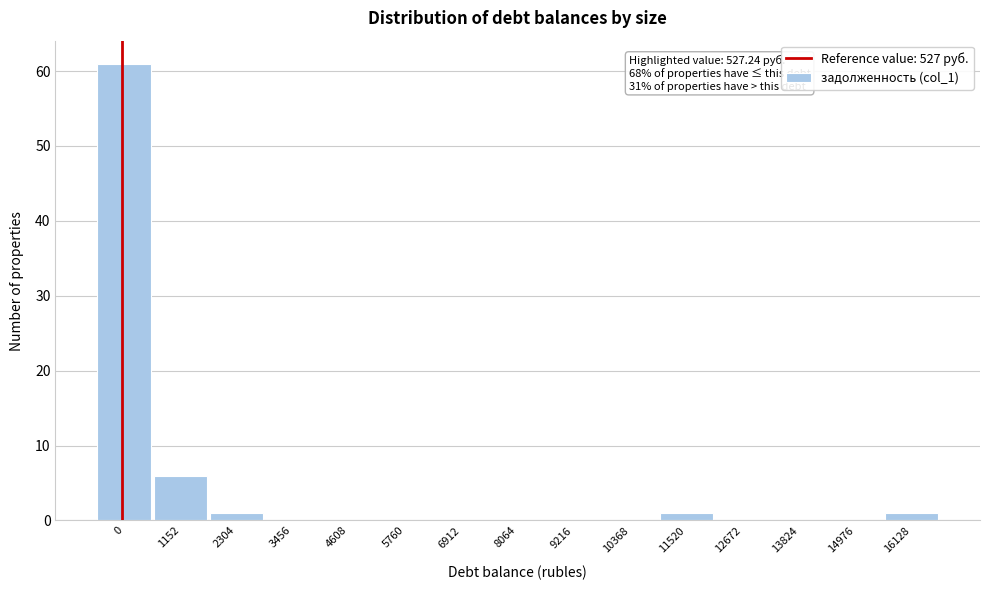

Reading left to right, extract all data points from this chart.

0=61	1152=6	2304=1	3456=0	4608=0	5760=0	6912=0	8064=0	9216=0	10368=0	11520=1	12672=0	13824=0	14976=0	16128=1